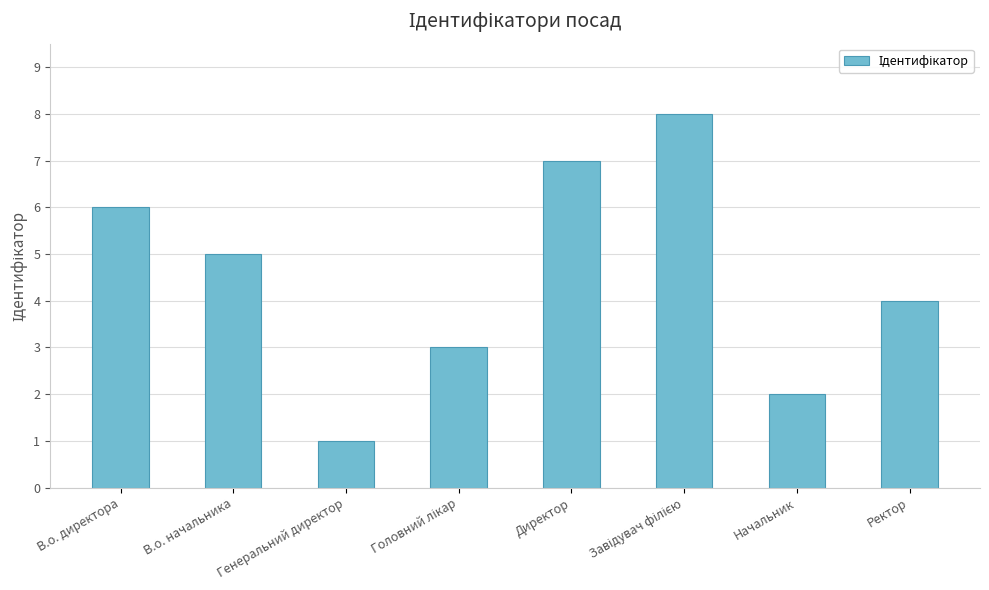

Where does the data first go above 5?

В.о. директора